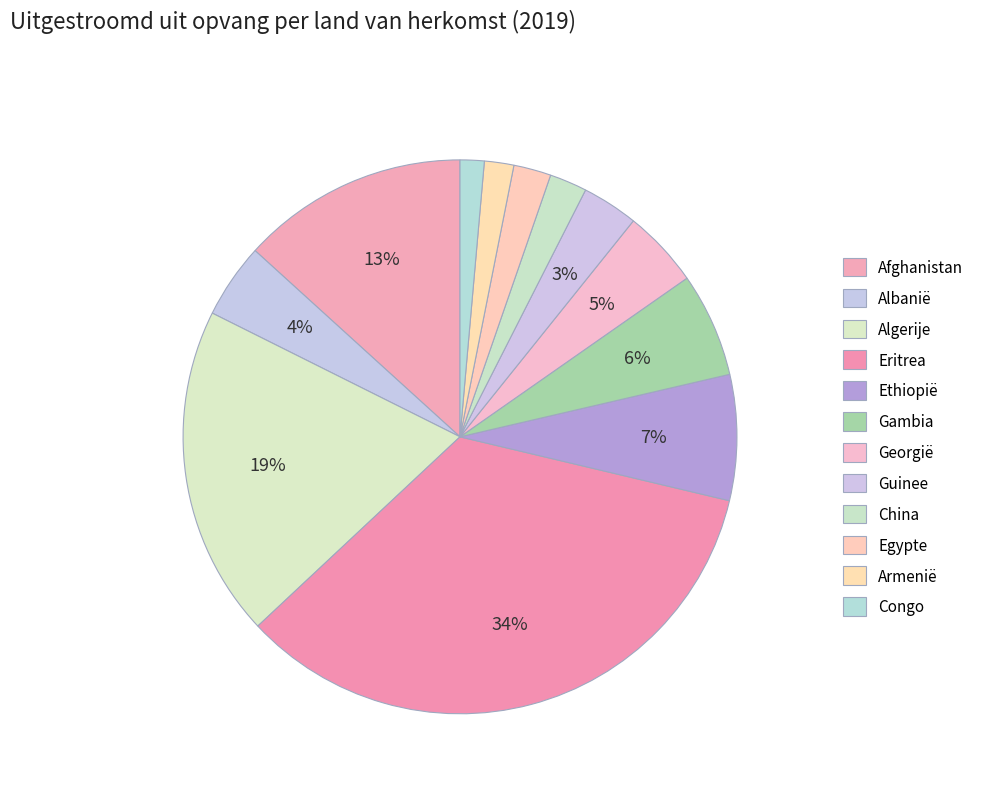

Is it true that Algerije is 34% of the pie?

False